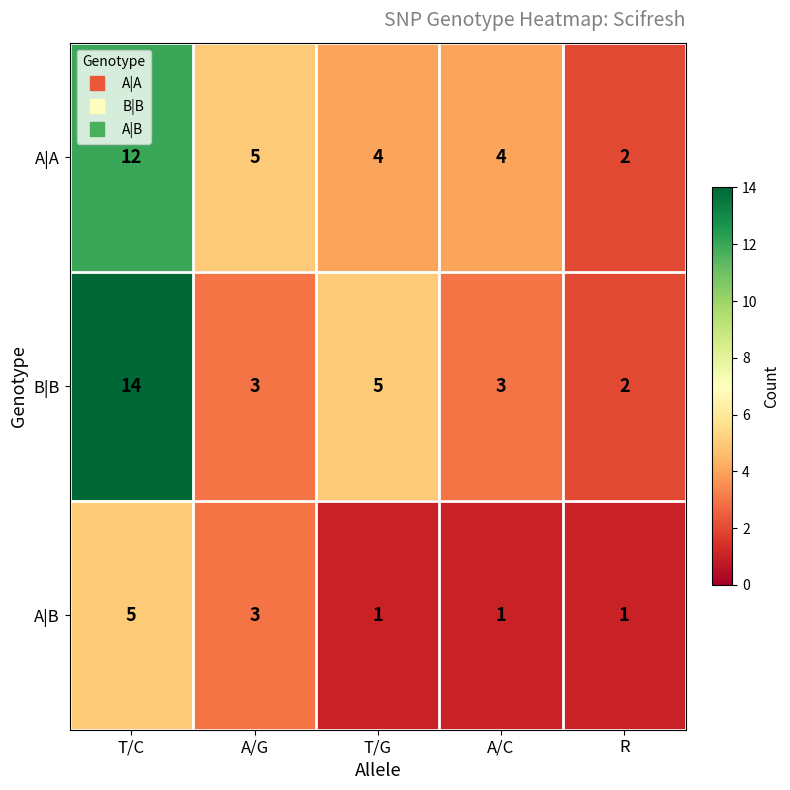

What is the total value across all series at T/C?

31